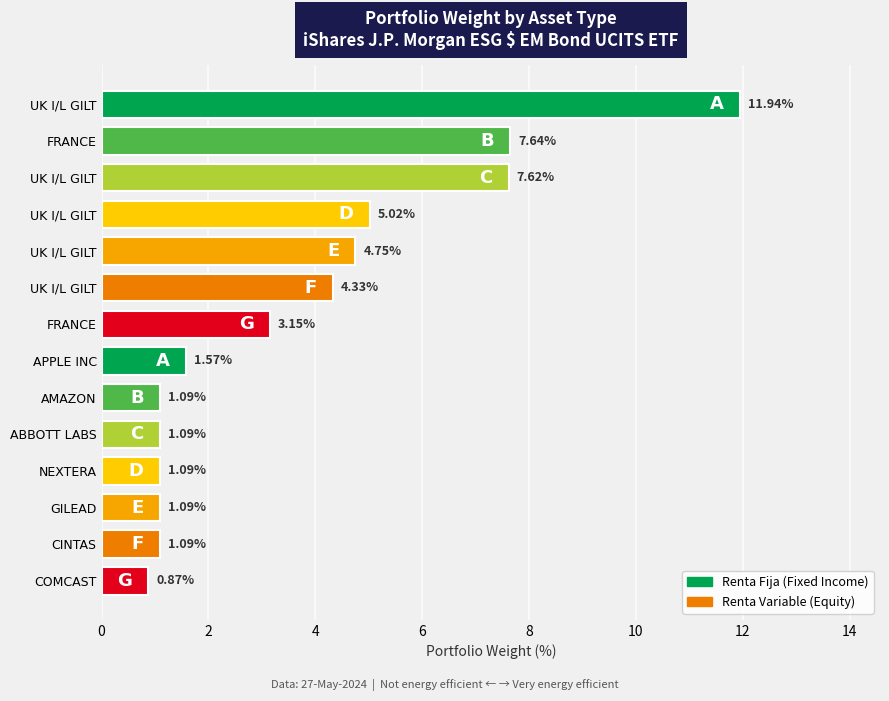

At which category does the chart reach its peak across all series?

UK I/L GILT (11.94)